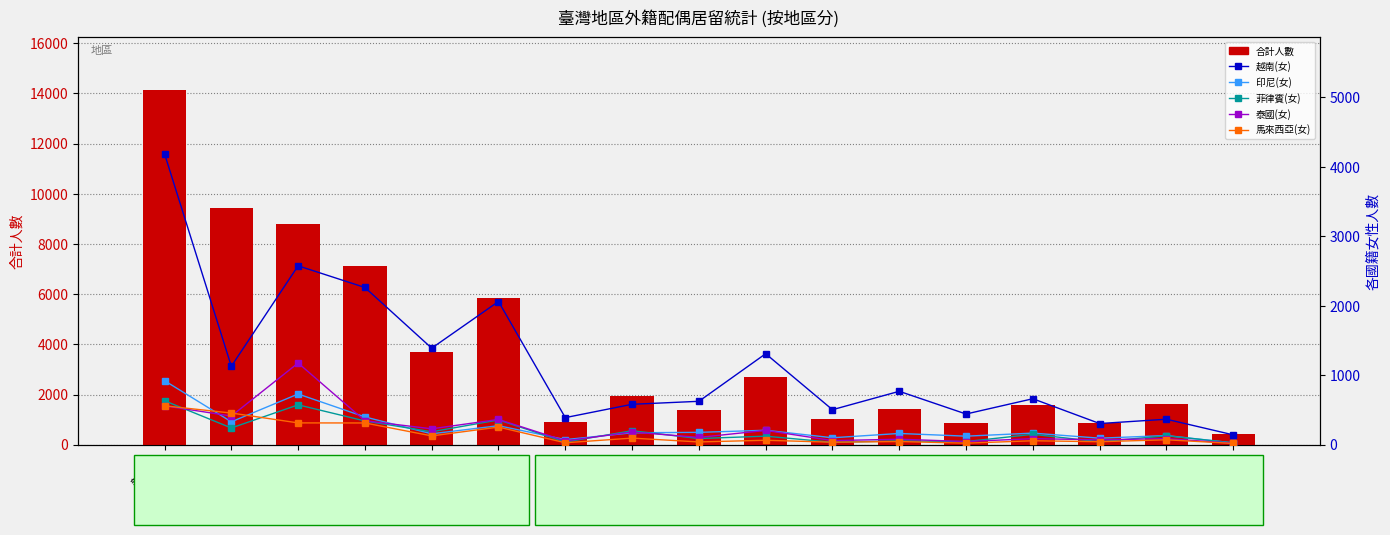

Is it true that 泰國(女) equals 46 at 嘉義縣?

True